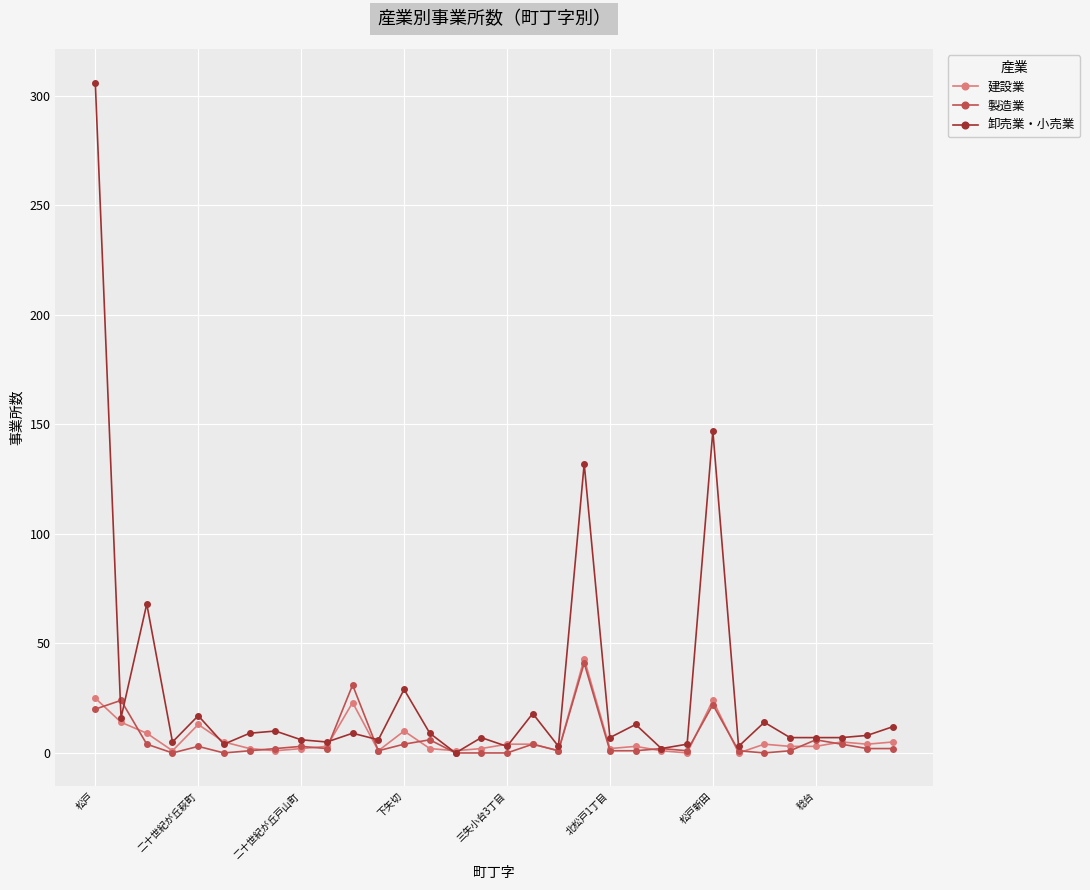

True or false: 製造業 has more than 0 interior local peaks.

True